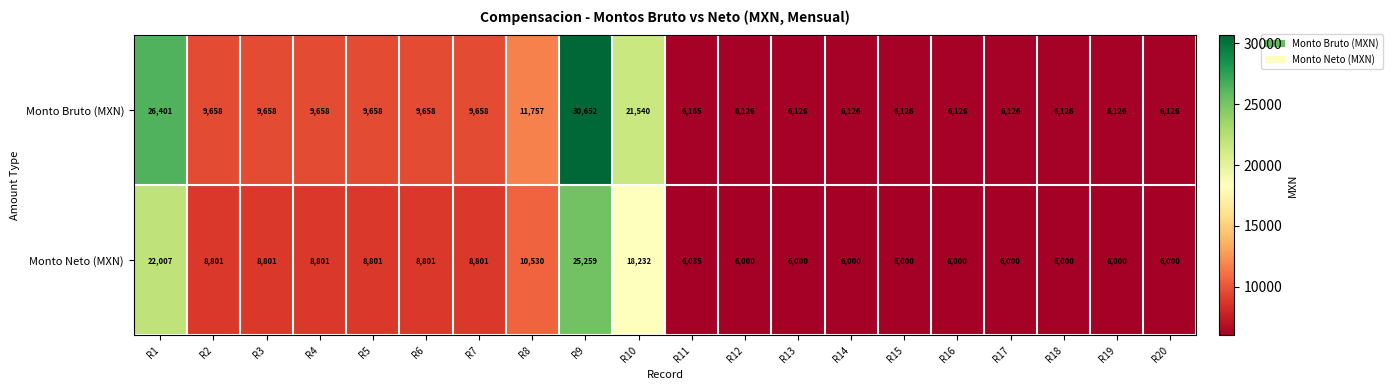

What is the spread (max minus min) of values at R17?

126